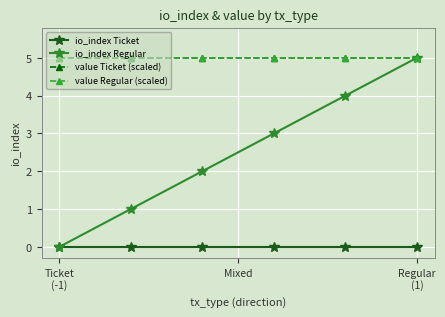

Where is value Ticket (scaled) nearest to the value 5?

Ticket
(-1)